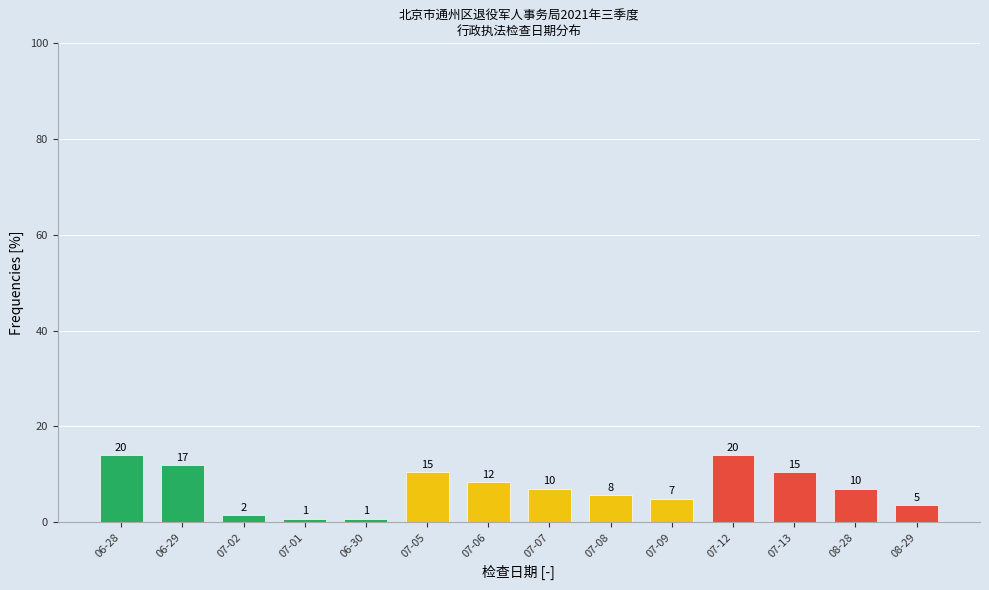

Are the bars horizontal?

No